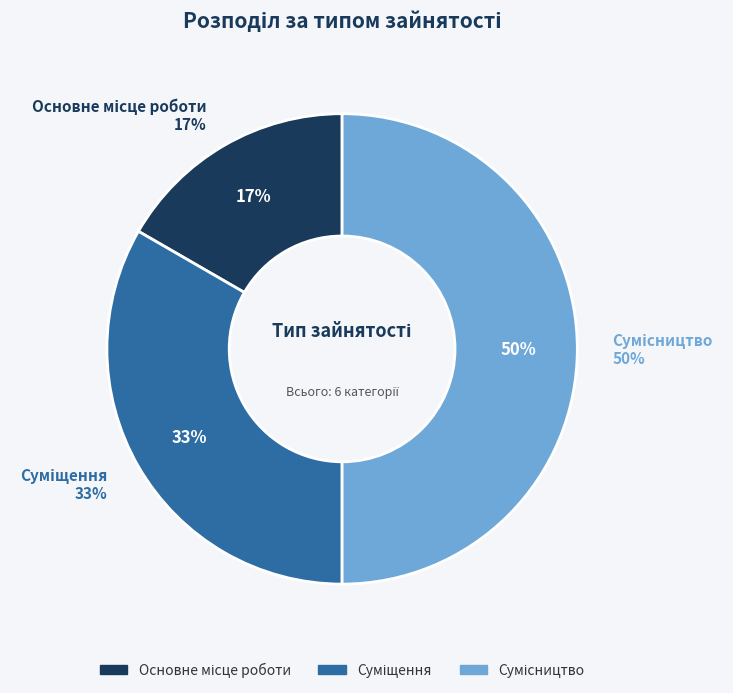

Rank the categories by value from lowest to highest.

Основне місце роботи, Суміщення, Сумісництво